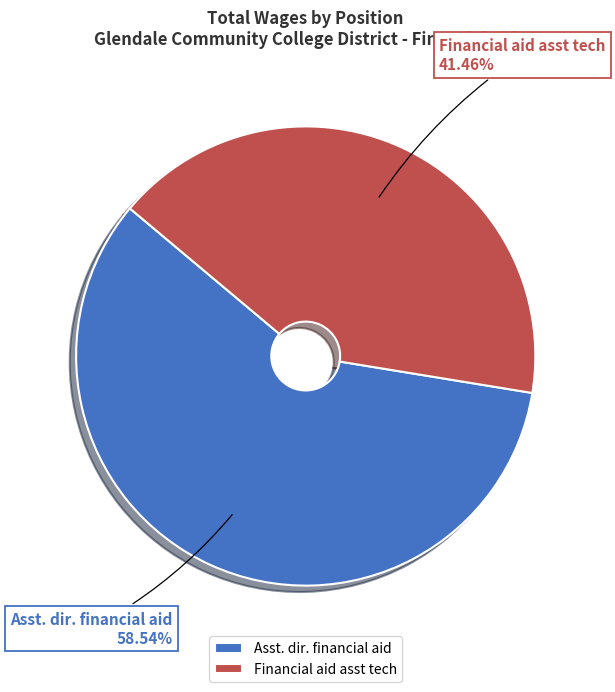

What percentage do Financial aid asst tech and Asst. dir. financial aid together represent?

100.0%